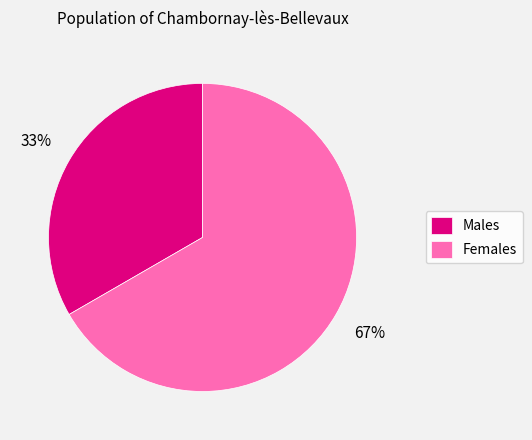

What percentage is the Females slice, to the nearest percent?

67%